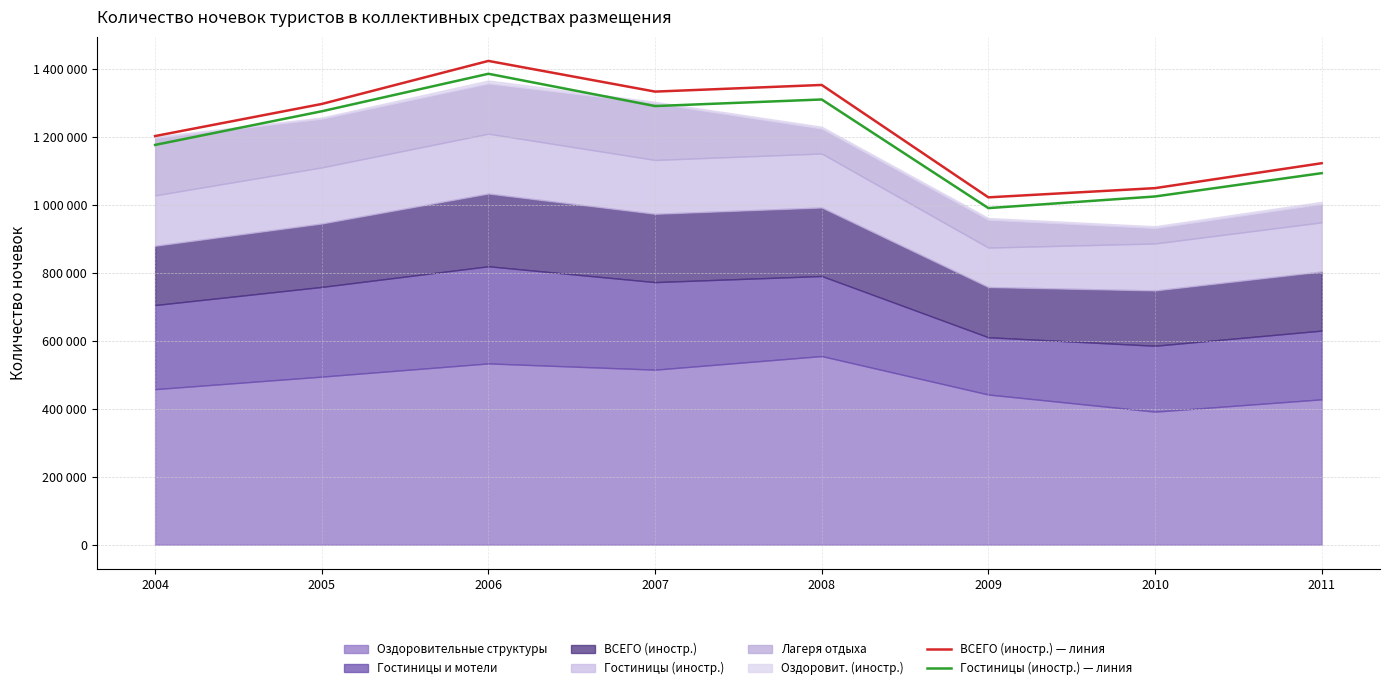

Does the chart have visible grid lines?

Yes